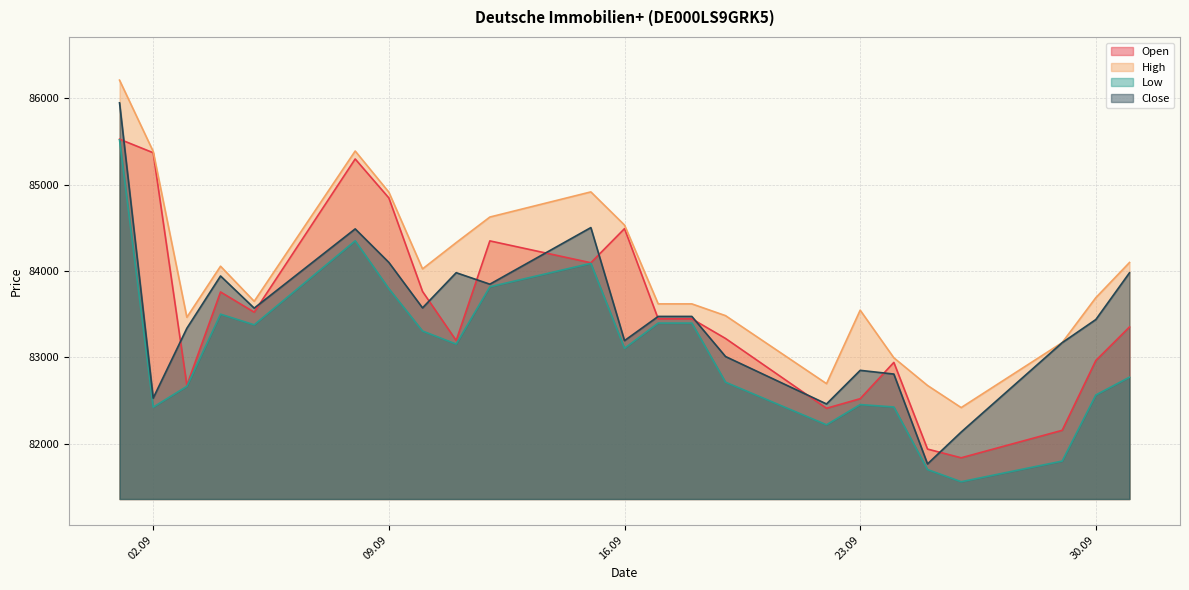

At which label does Close first exceed 83474?

01.09.2025